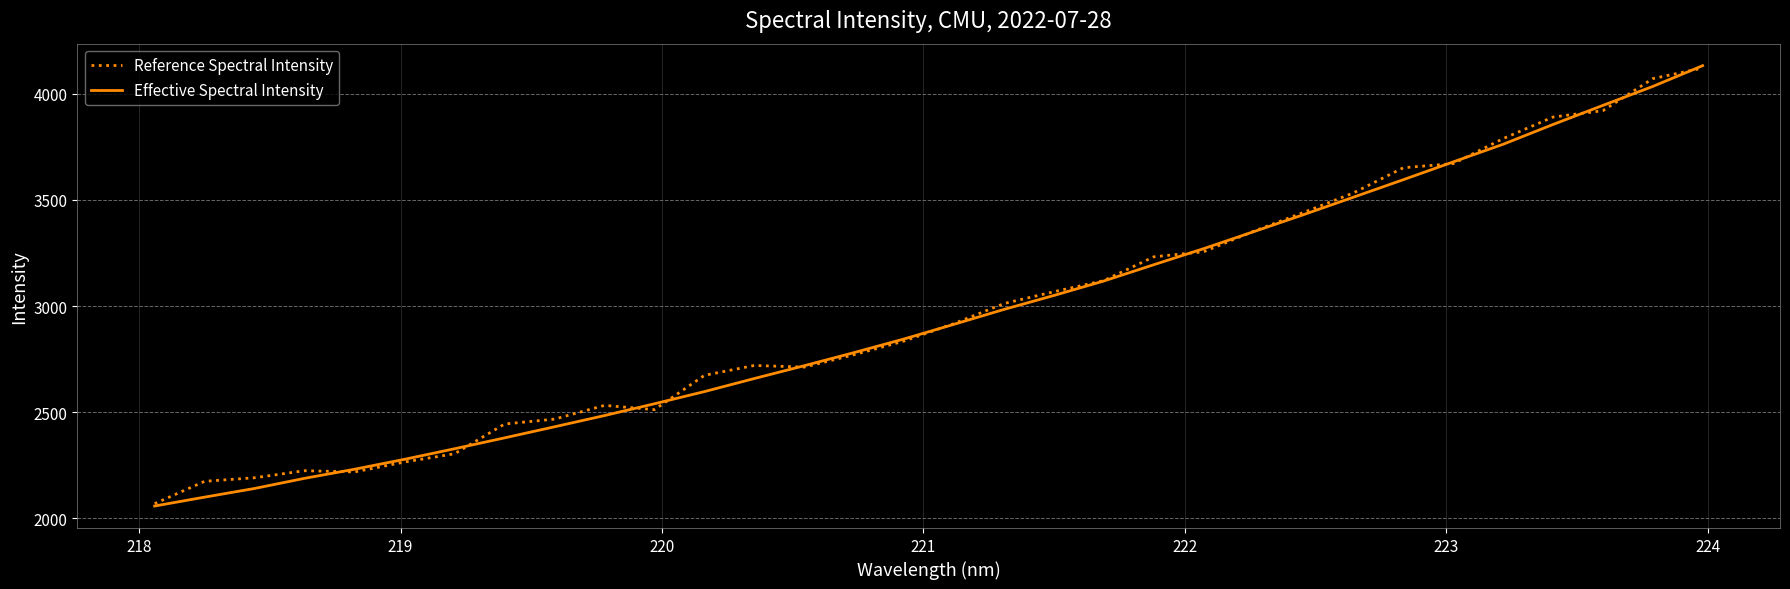

What is the highest value of the Reference Spectral Intensity series?

4122.0